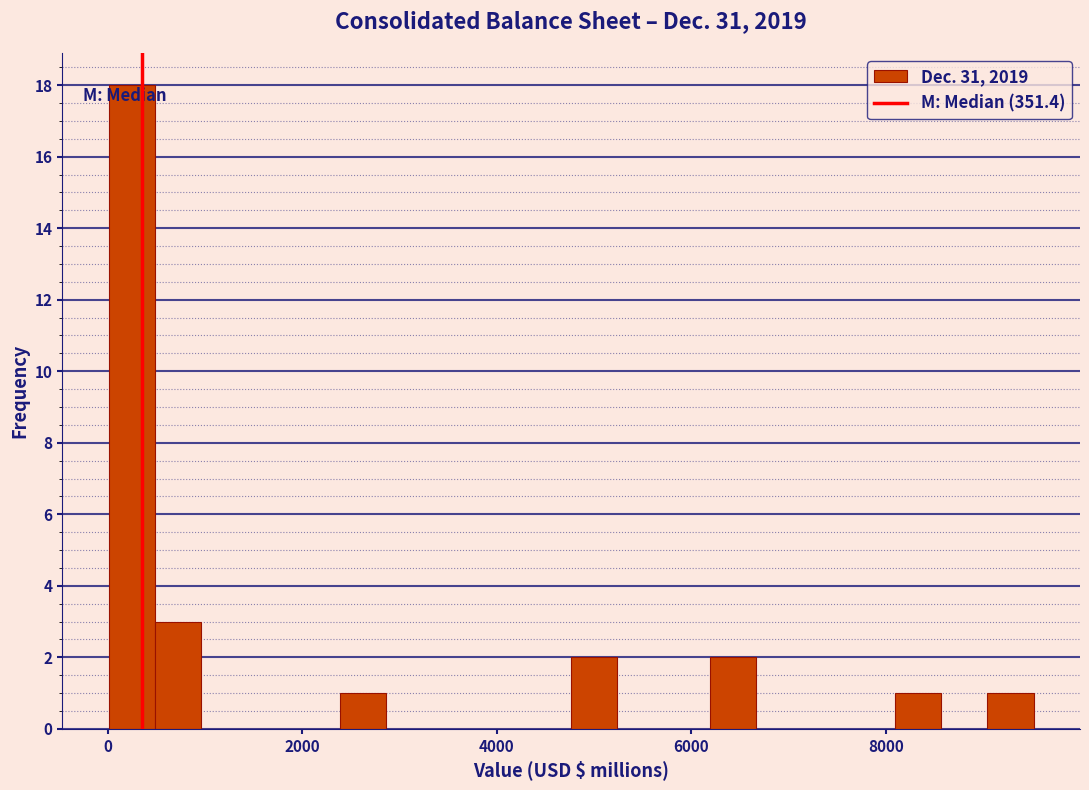

Read against the x-axis, roughly where is the centre of the tallest bar?

200